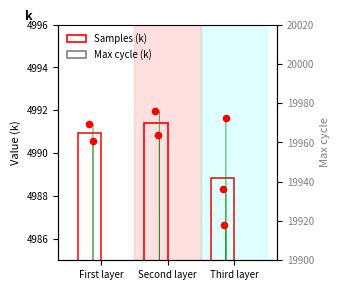

At which category is the sum across all series the highest?

Second layer